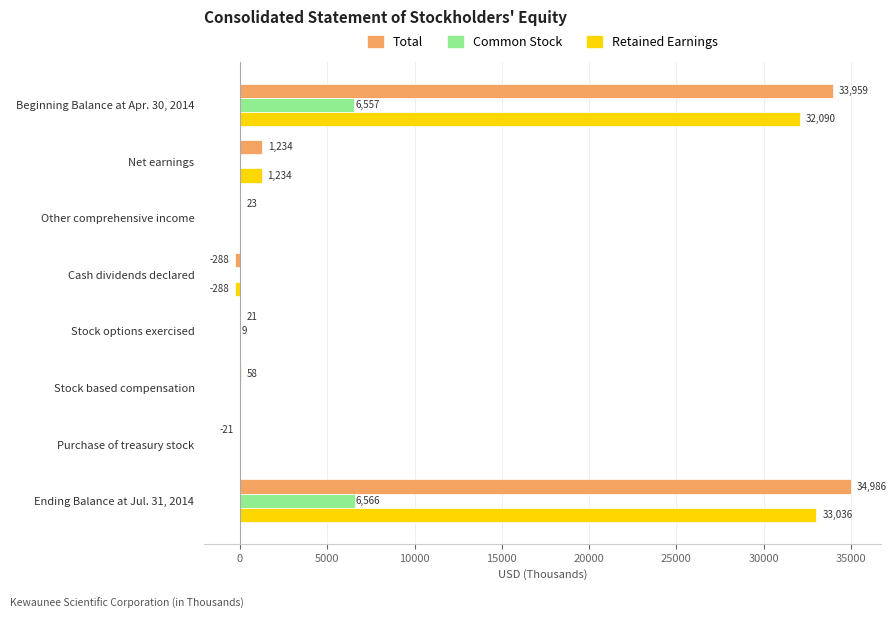

Which series changed the most between Beginning Balance at Apr. 30, 2014 and Ending Balance at Jul. 31, 2014?

Total